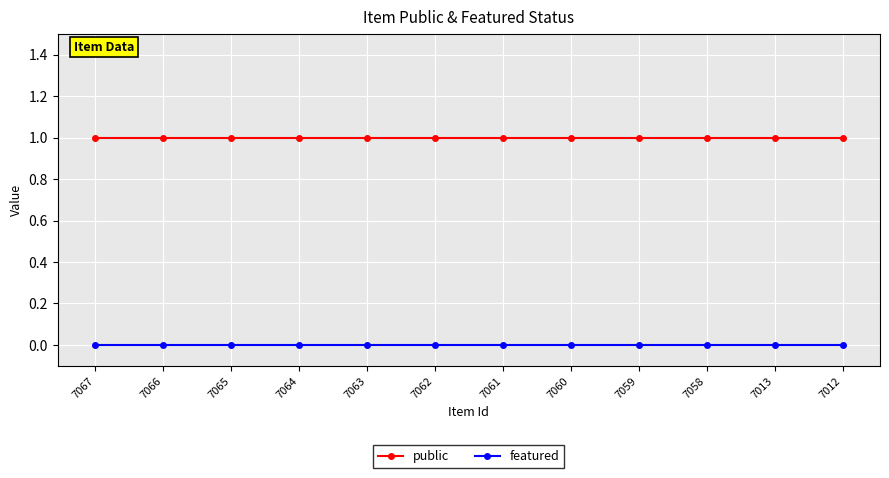

What is the total value across all series at 7060?

1